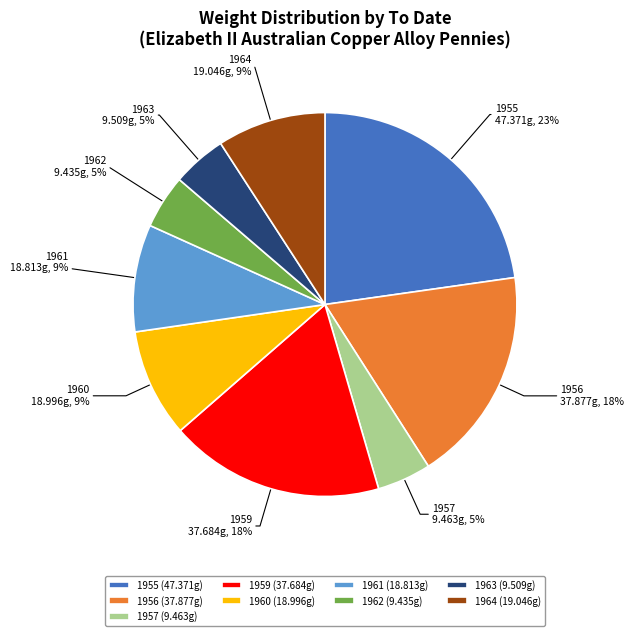

Count the number of slices in the pie.

9